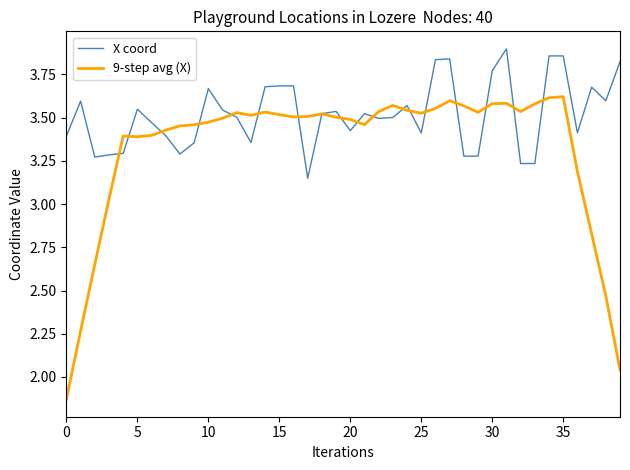

Which series has the widest spread of values?

9-step avg (X)